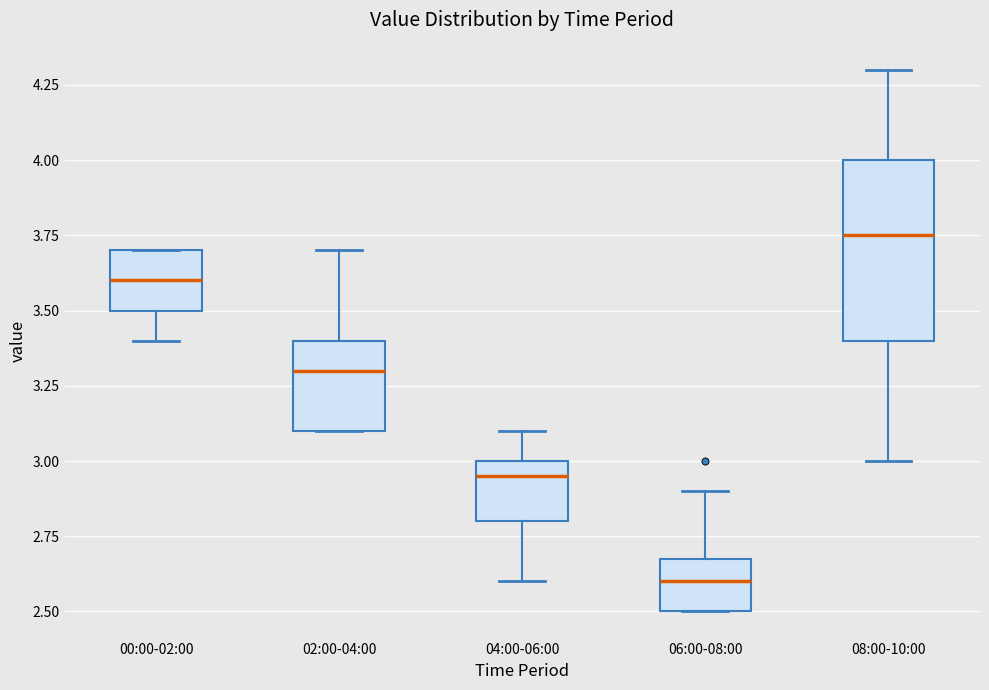

Where does the lower whisker of the box for 08:00-10:00 end on the y-axis? The values are not printed on the chart, so give them approximately, as read against the axis.

3.00